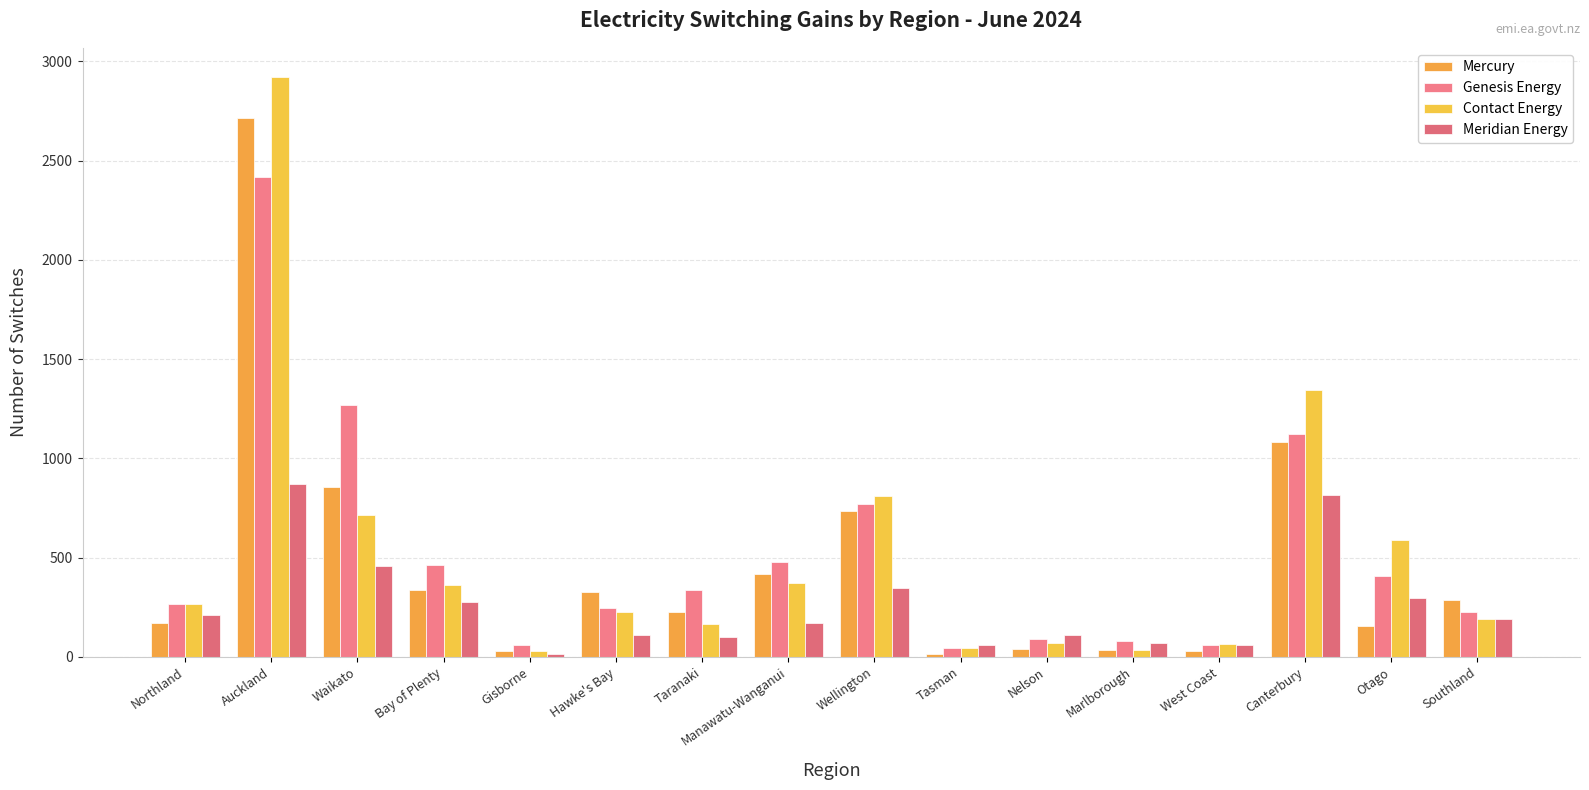

Where does the Mercury series first go above 285?

Auckland